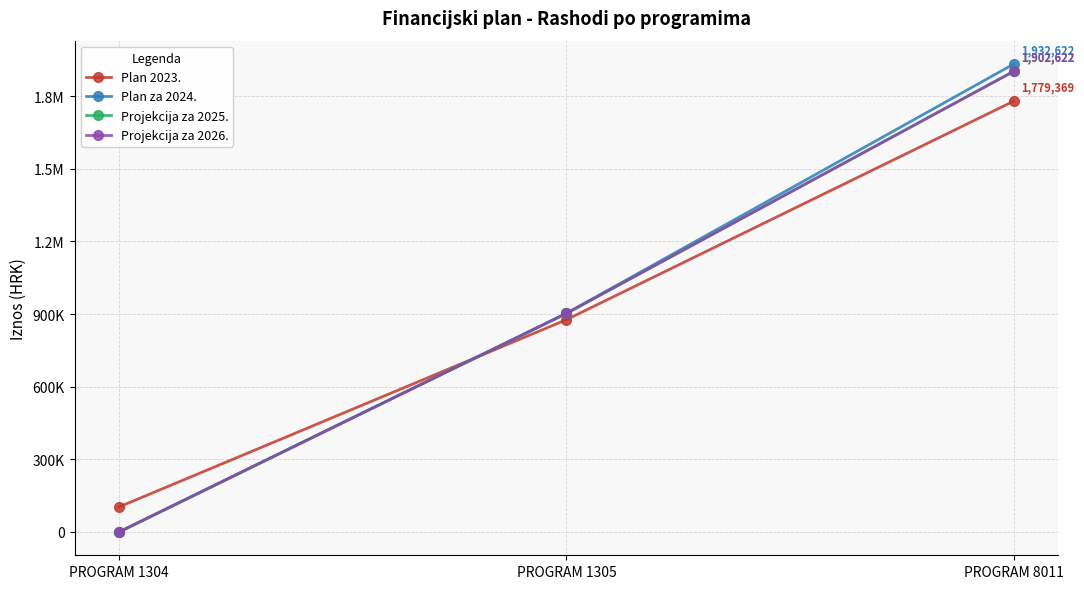

What is the sum of all Plan 2023. values?

2759370